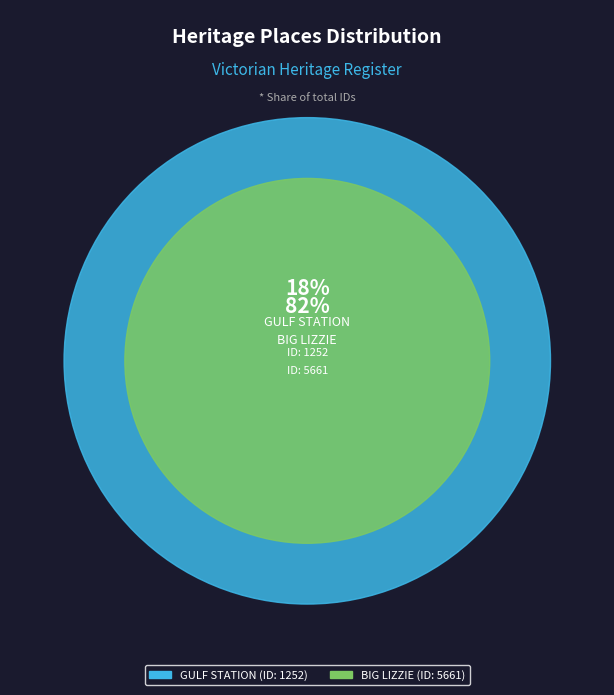

To the nearest percent, what is the average slice percentage?

50%